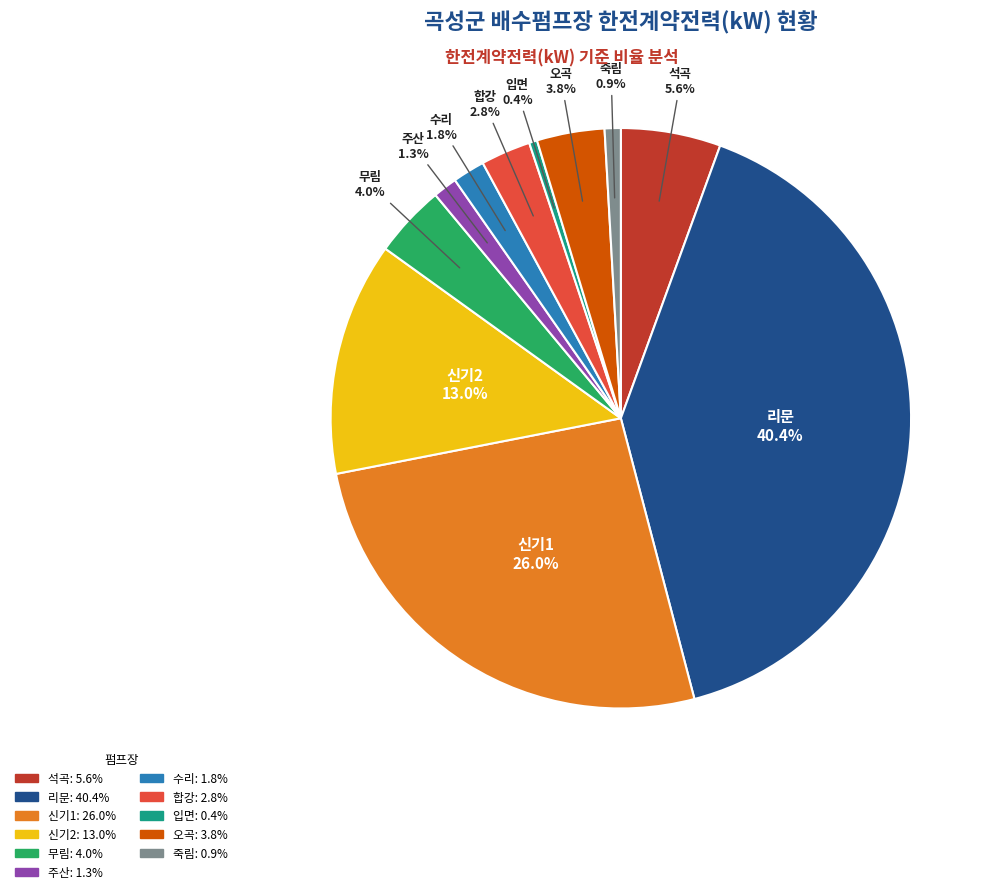

What is the largest slice in the pie chart?

리문